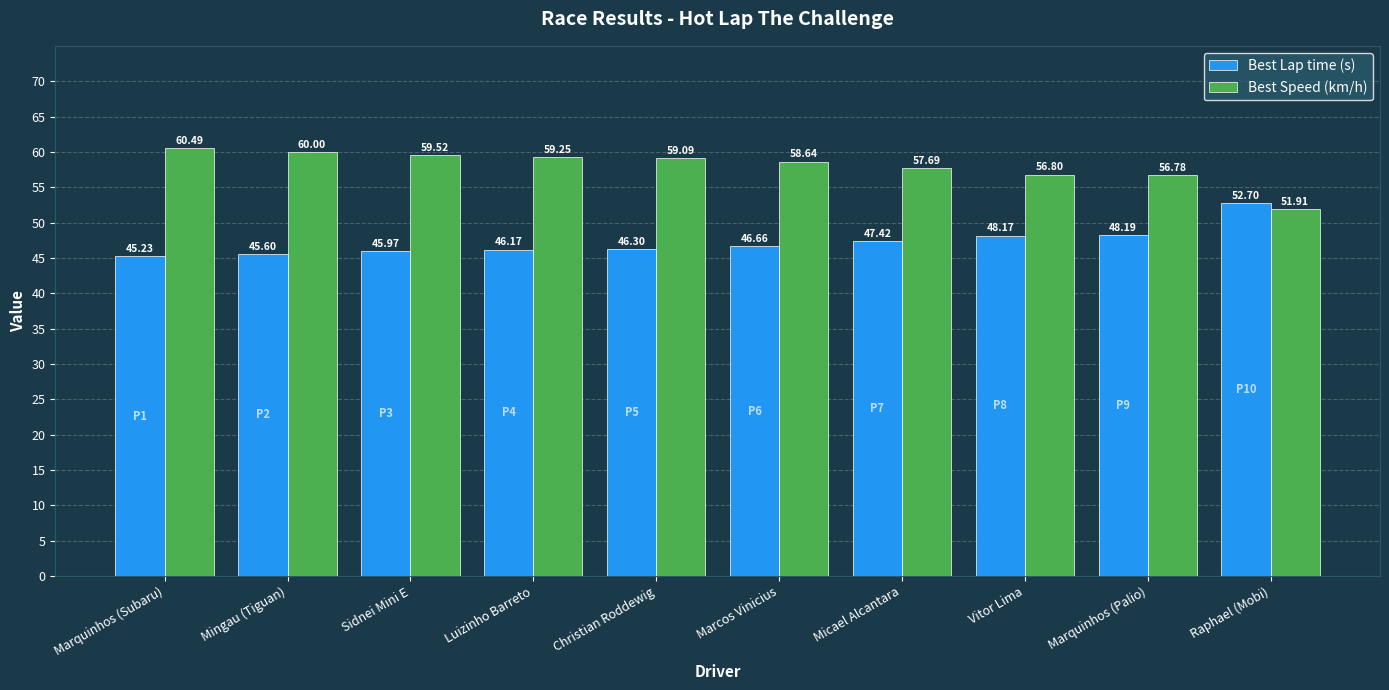

What is the label of the 2nd bar from the left?

Mingau (Tiguan)